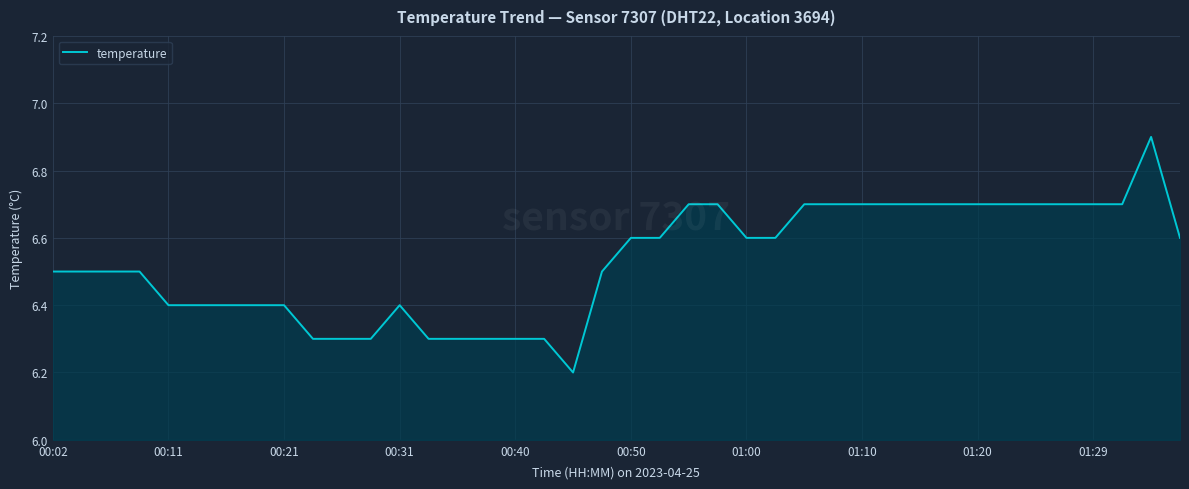

What is the maximum value shown in the chart?

6.9